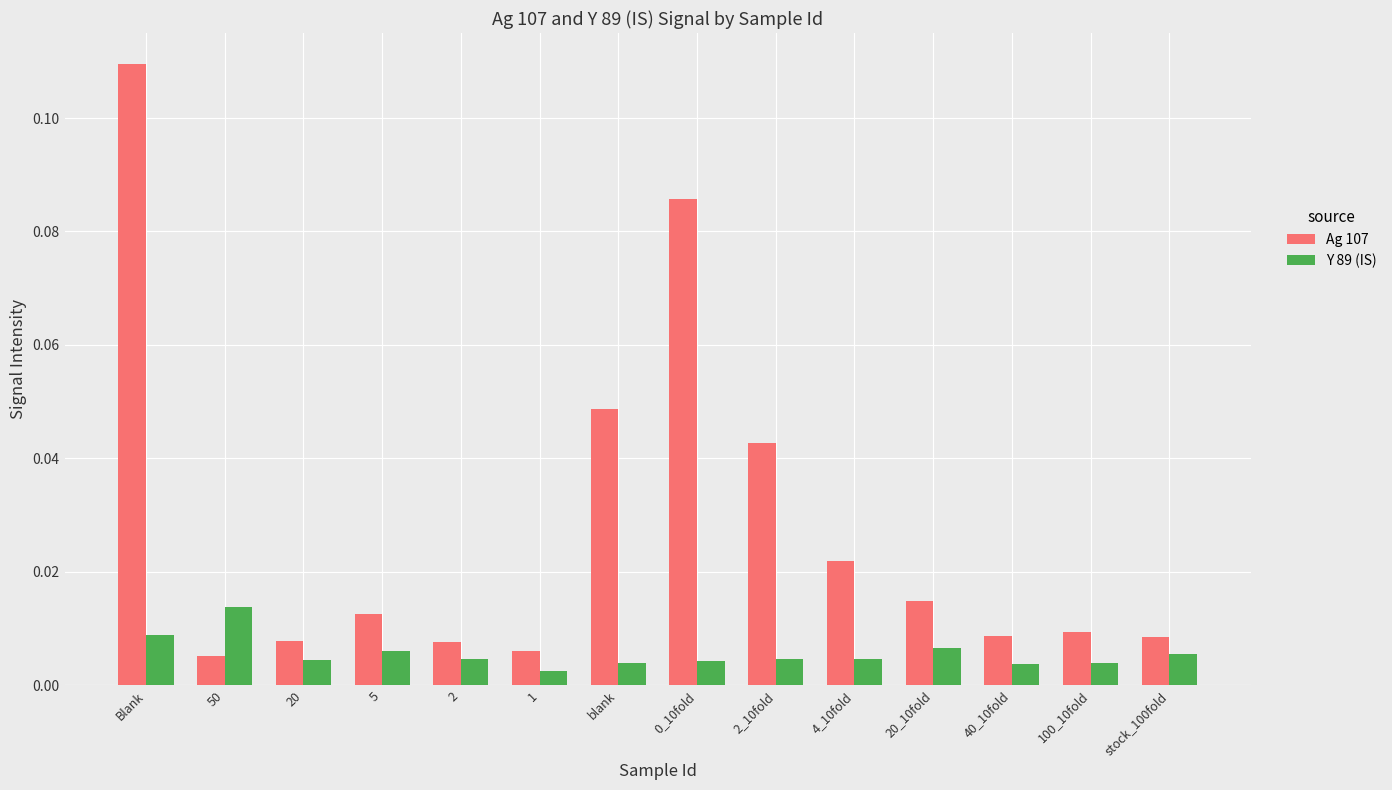

At 2_10fold, list the series in order from smallest to largest.

Y 89 (IS), Ag 107